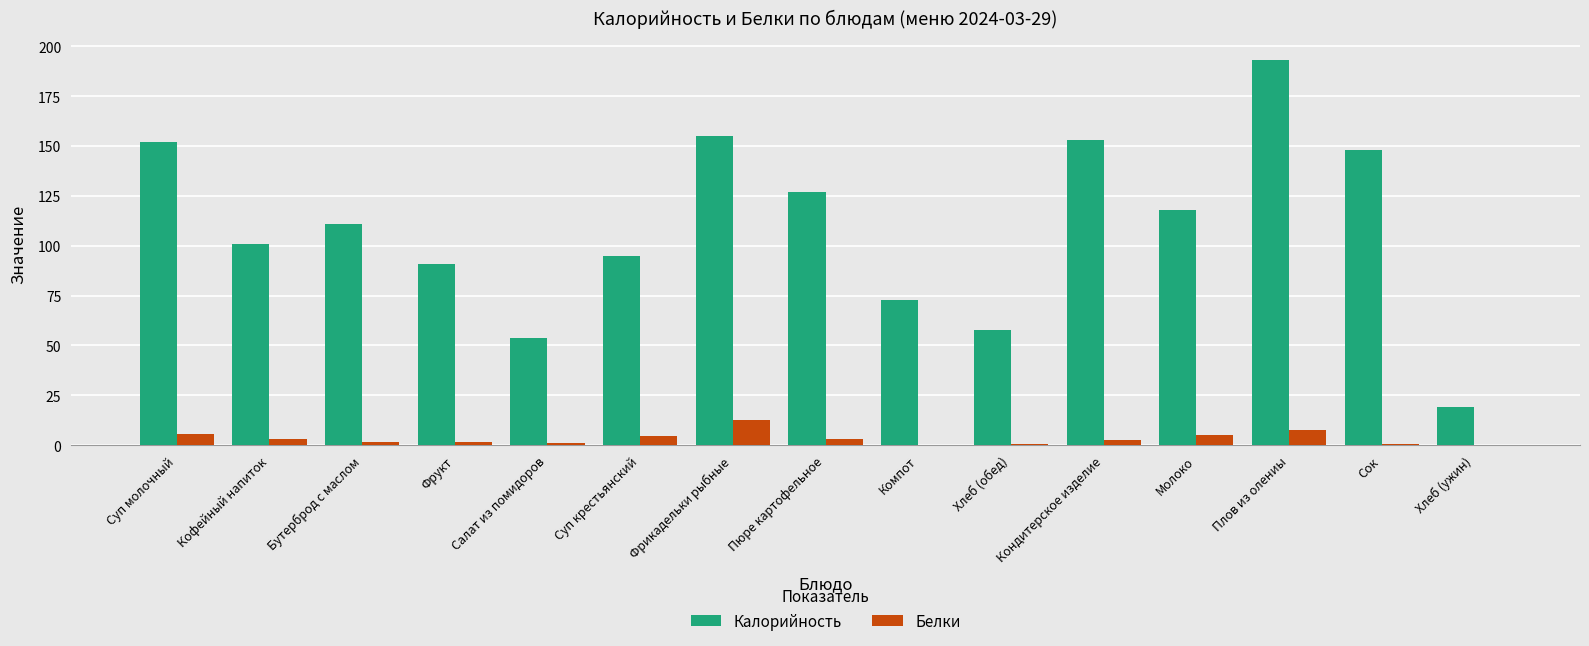

What is the highest value of the Калорийность series?

193.0